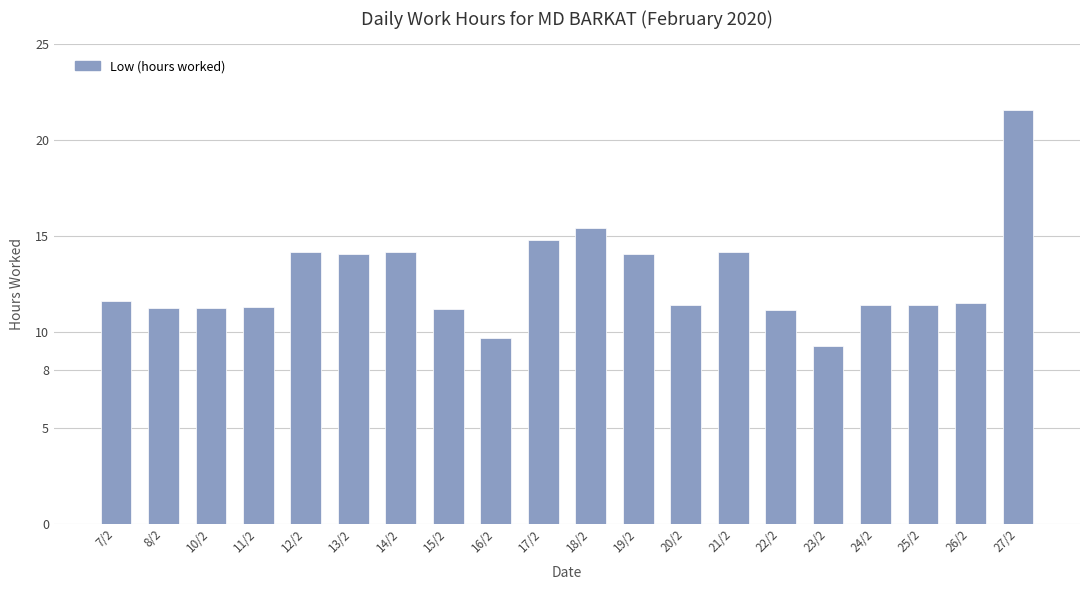

What is the difference between the maximum and minimum values?

12.3